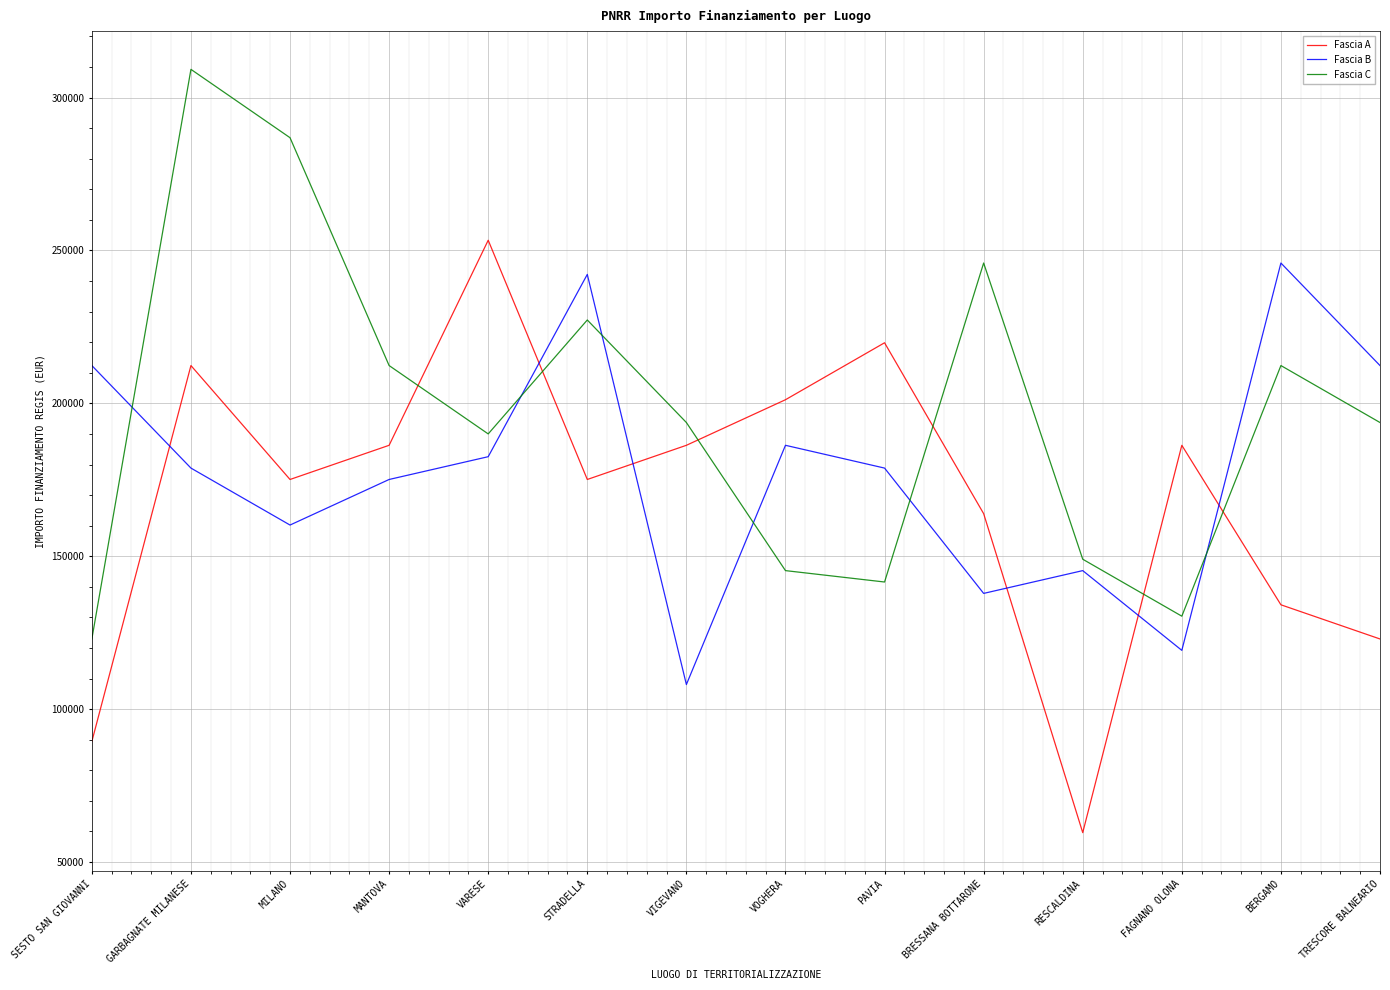

Is it true that Fascia C equals 190016.6 at VARESE?

True